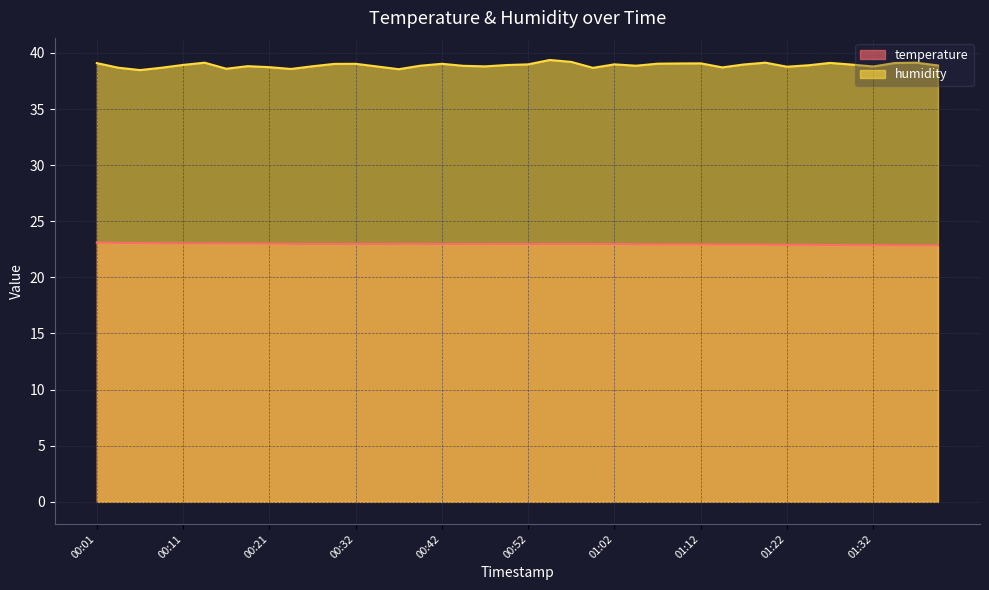

List the series in order of their overall mean, highest first.

humidity, temperature